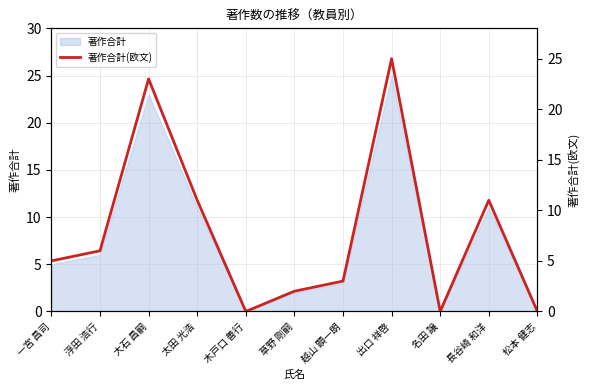

Which category has the lowest value across all series?

木戸口 善行